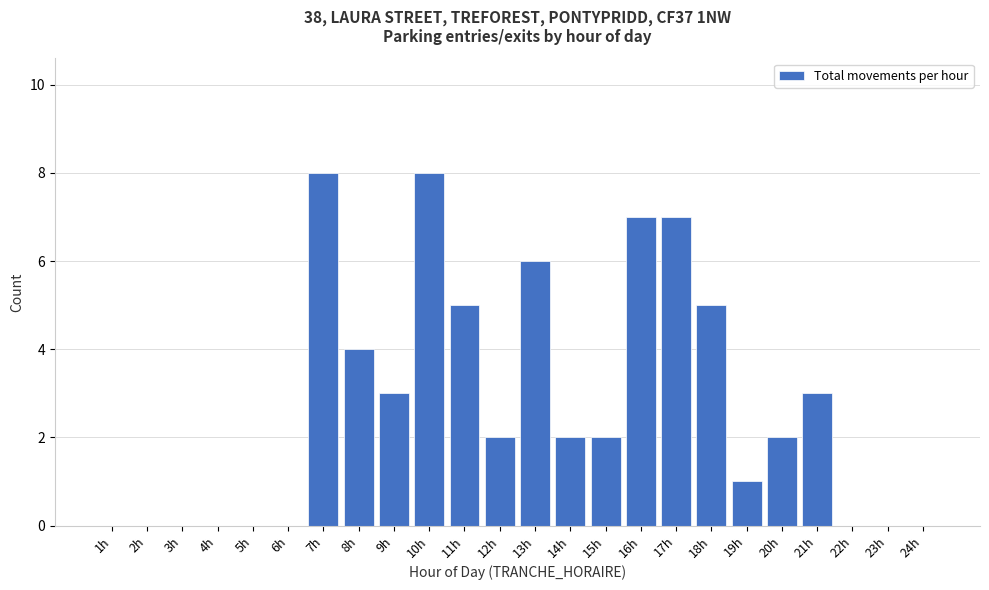

Reading right to left, list all the values displayed in this chart.

24h=0	23h=0	22h=0	21h=3	20h=2	19h=1	18h=5	17h=7	16h=7	15h=2	14h=2	13h=6	12h=2	11h=5	10h=8	9h=3	8h=4	7h=8	6h=0	5h=0	4h=0	3h=0	2h=0	1h=0